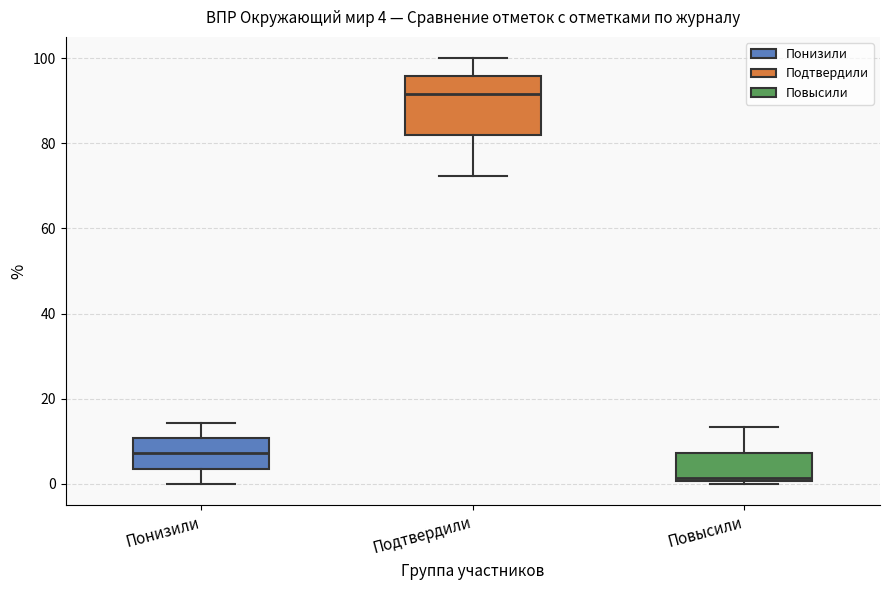

Comparing the boxes themselves (not the whiskers), which one is the tallest?

Подтвердили